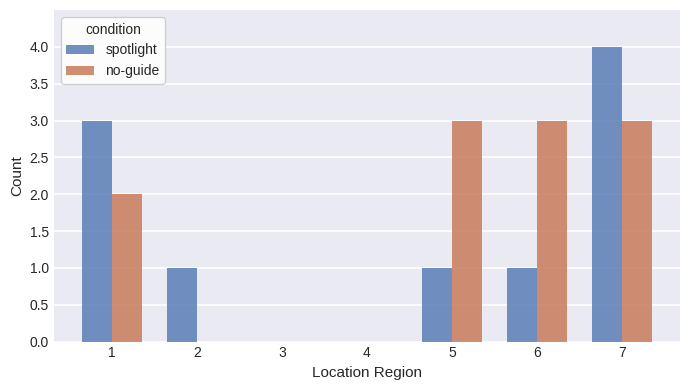

At which label does spotlight first exceed 1?

1